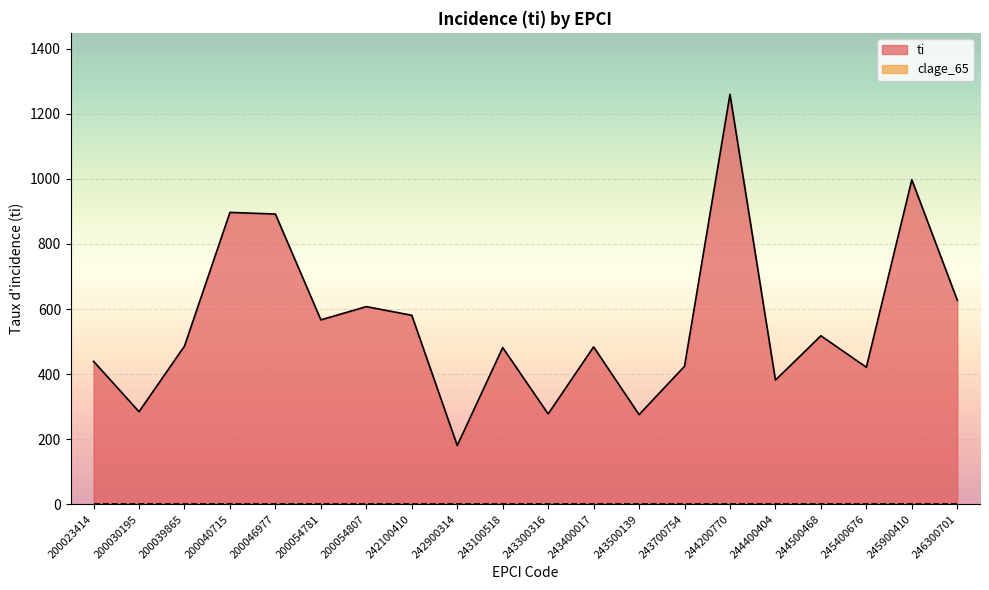

Rank the categories by value from lowest to highest.

242900314, 243500139, 243300316, 200030195, 244400404, 245400676, 243700754, 200023414, 243100518, 243400017, 200039865, 244500468, 200054781, 242100410, 200054807, 246300701, 200046977, 200040715, 245900410, 244200770